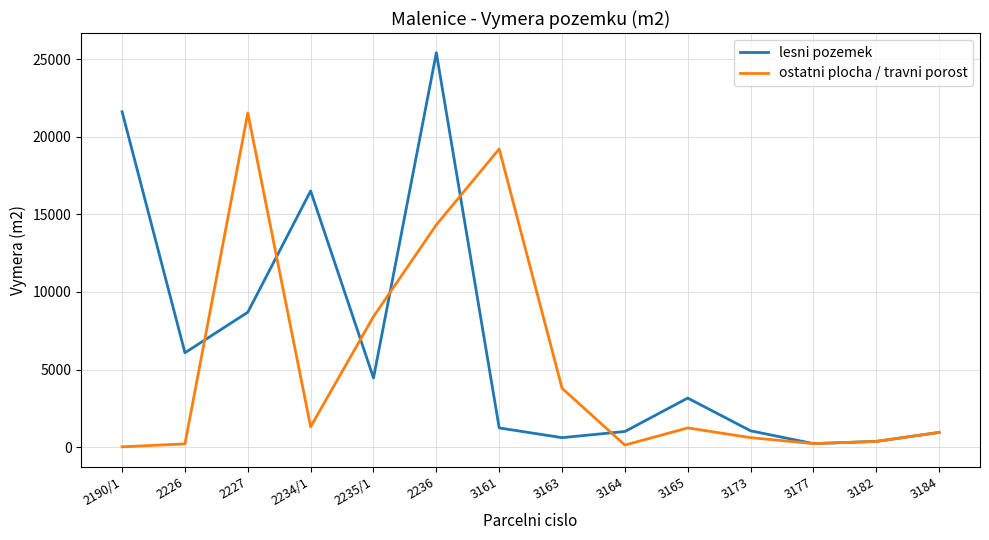

List the series in order of their peak value, lowest first.

ostatni plocha / travni porost, lesni pozemek